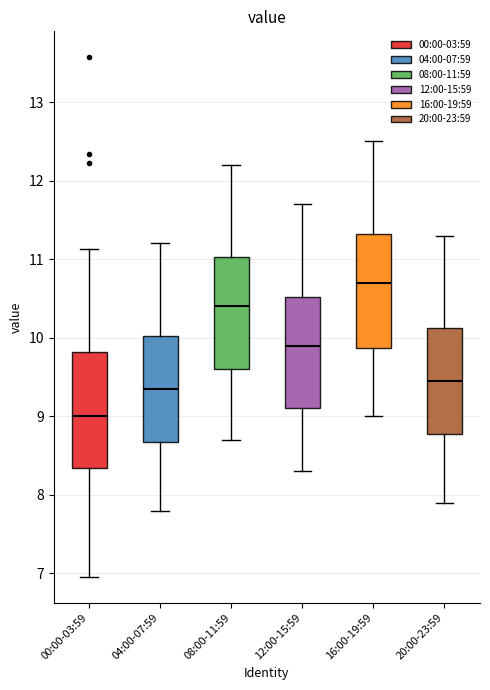

Reading left to right, read every box against the y-axis: the position of its median line, the range the box covers, and the ends of its whiskers. The values are not printed on the chart, so give them approximately, as read against the axis.

00:00-03:59: median 9.0, box 8.3 to 9.8, whiskers 7.0 to 11.1
04:00-07:59: median 9.4, box 8.7 to 10.0, whiskers 7.8 to 11.2
08:00-11:59: median 10.4, box 9.6 to 11.0, whiskers 8.7 to 12.2
12:00-15:59: median 9.9, box 9.1 to 10.5, whiskers 8.3 to 11.7
16:00-19:59: median 10.7, box 9.9 to 11.3, whiskers 9.0 to 12.5
20:00-23:59: median 9.5, box 8.8 to 10.1, whiskers 7.9 to 11.3